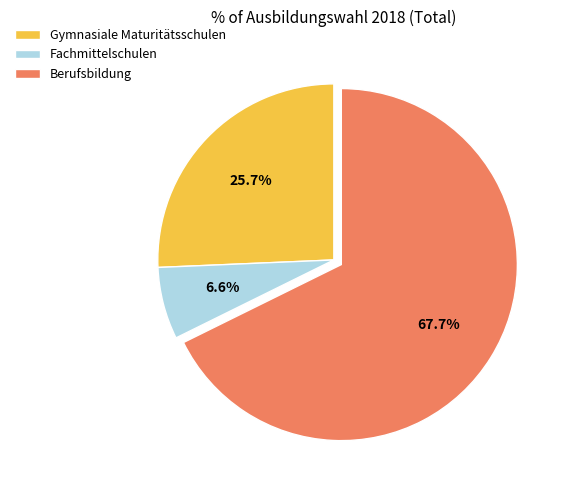

Rank the categories by value from lowest to highest.

Fachmittelschulen, Gymnasiale Maturitätsschulen, Berufsbildung